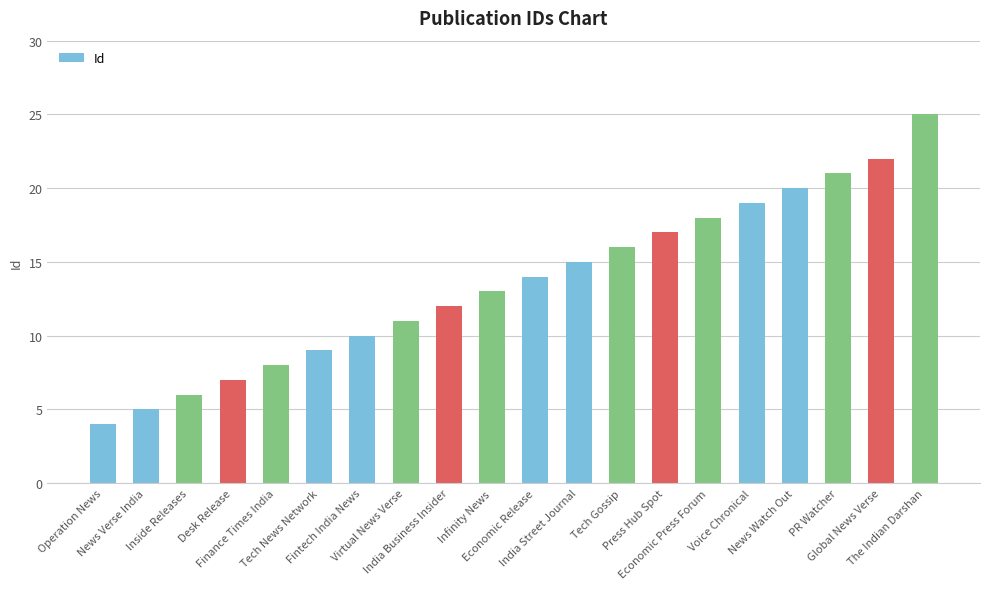

What is the average value?

14